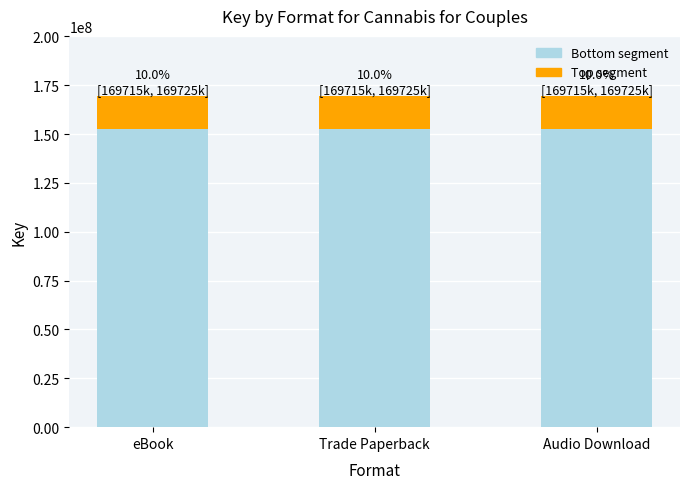

What is the sum of all Bottom segment values?

458245406.7